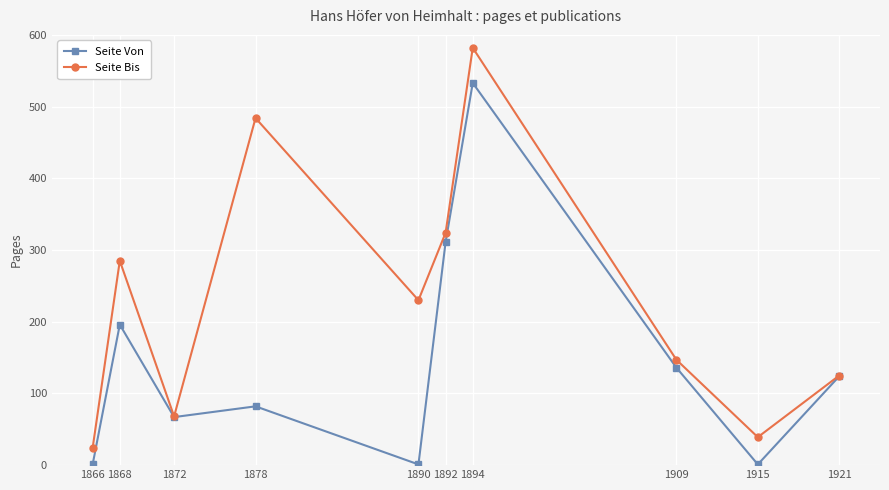

List the series in order of their peak value, highest first.

Seite Bis, Seite Von